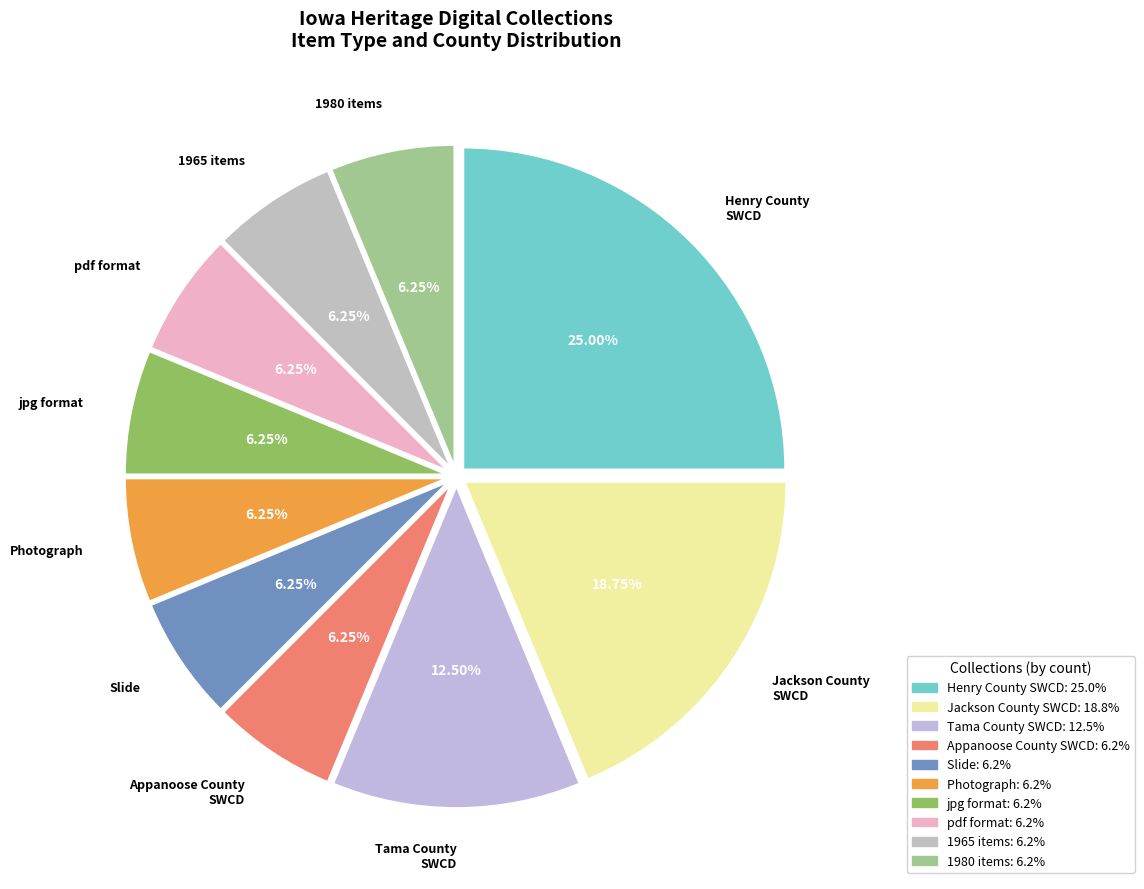

Count the number of slices in the pie.

10